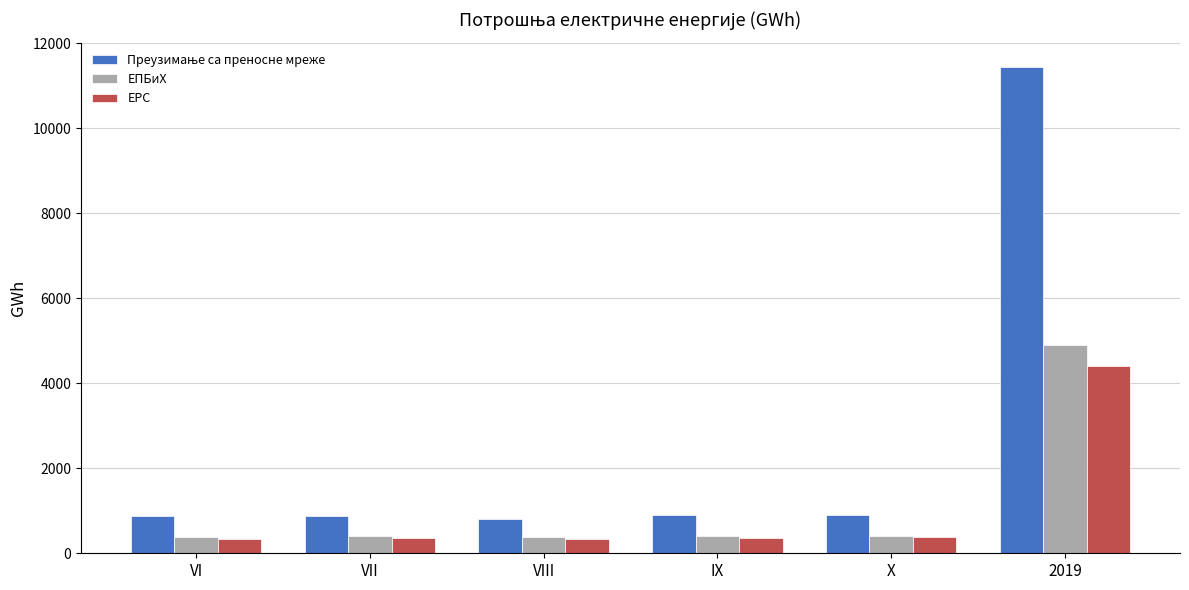

At which category is the sum across all series the highest?

2019